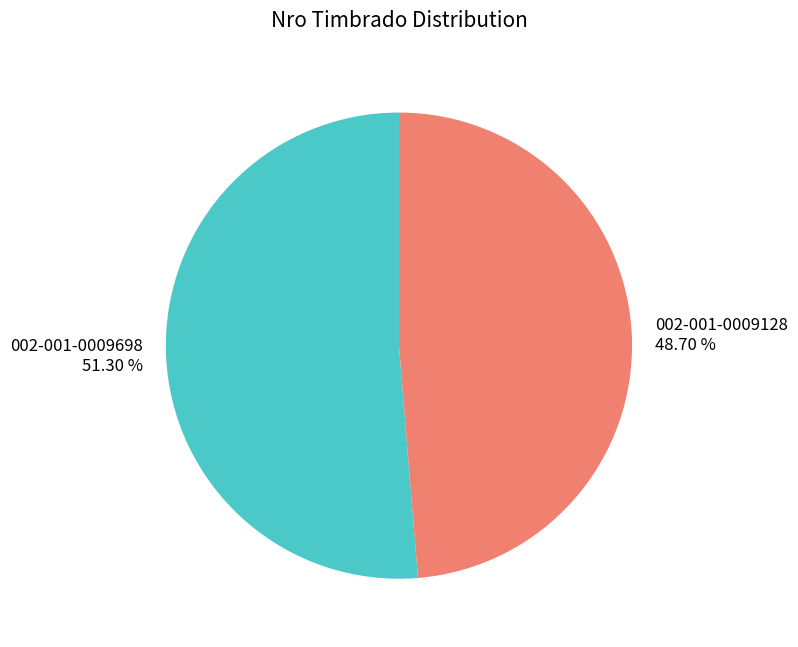

Which category accounts for the majority?

002-001-0009698